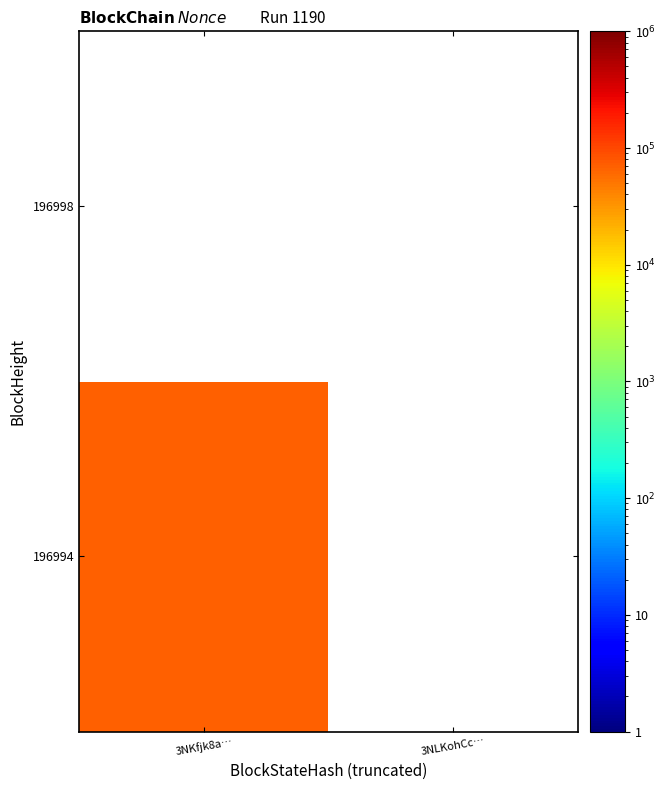

List the series in order of their overall mean, lowest first.

196998, 196994